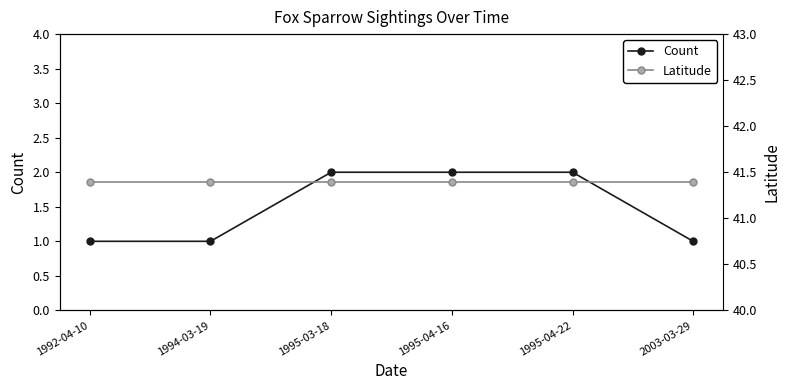

What is the minimum value shown in the chart?

1.0